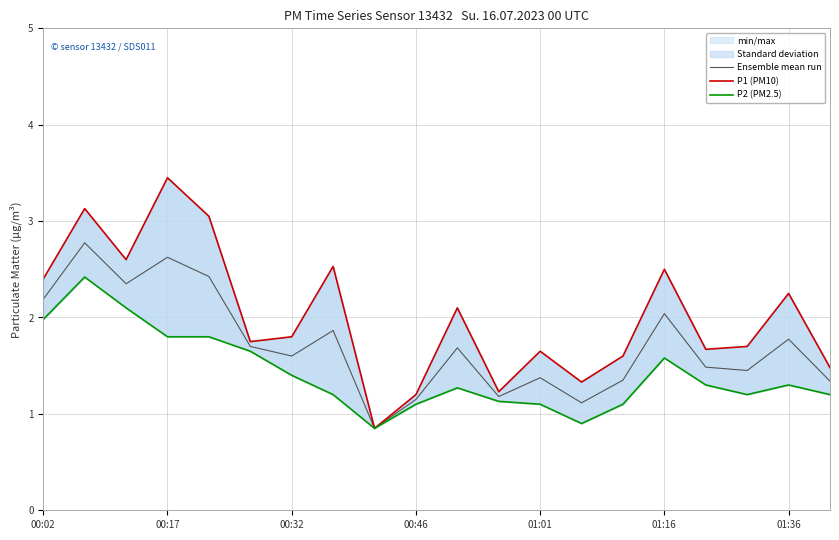

The Ensemble mean run series shows 2.2 at 00:02. True or false?

True